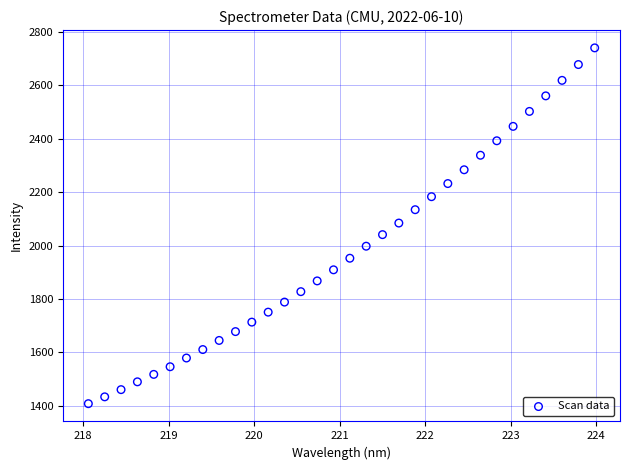

What is the range of Y values (max minus min)?

1333.8